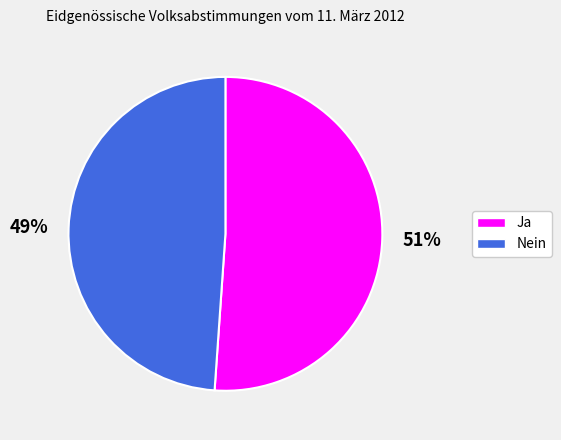

Does Nein represent more than half of the total?

No